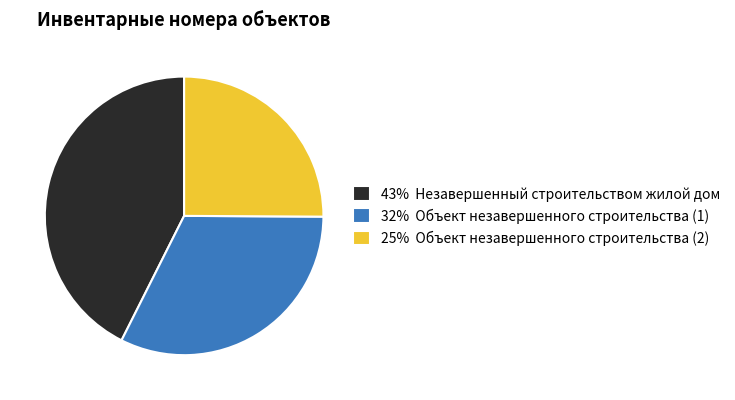

Is there a majority slice in this chart?

No